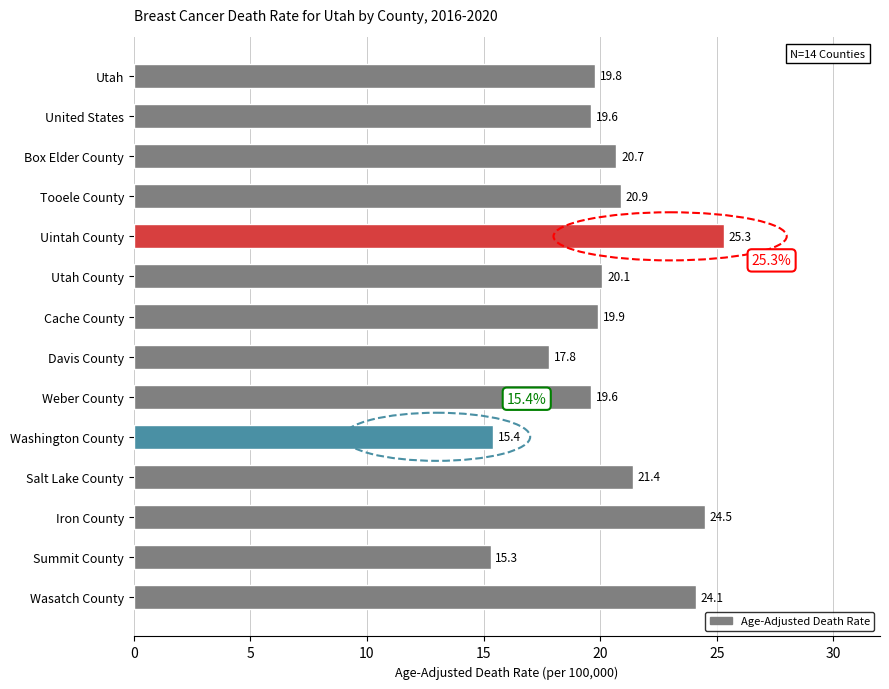

What is the label of the 14th bar from the bottom?

Utah